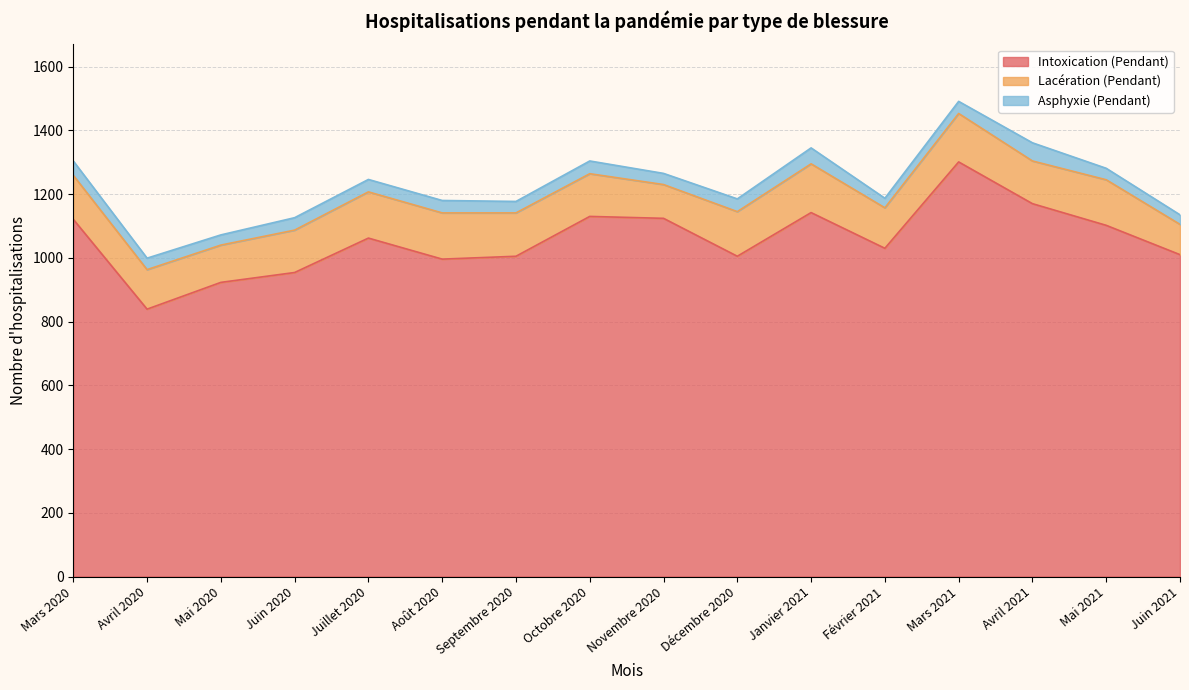

What is the difference between the second highest and minimum values in the Lacération (Pendant) series?

57